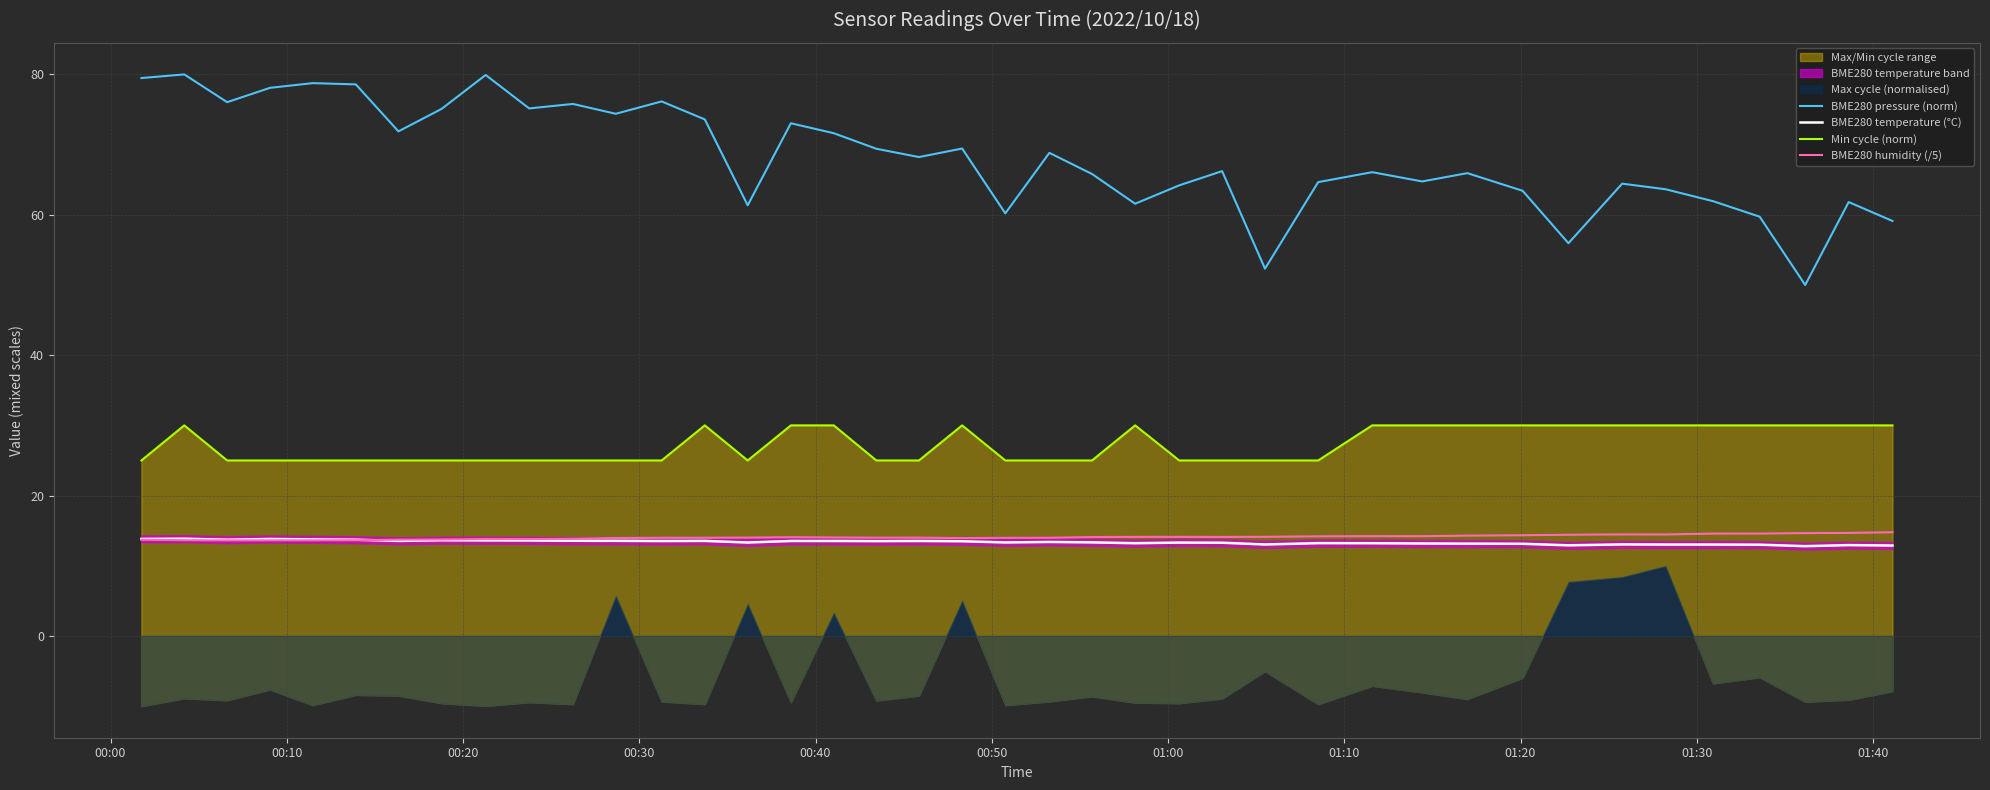

What is the highest value of the BME280 pressure (norm) series?

80.0